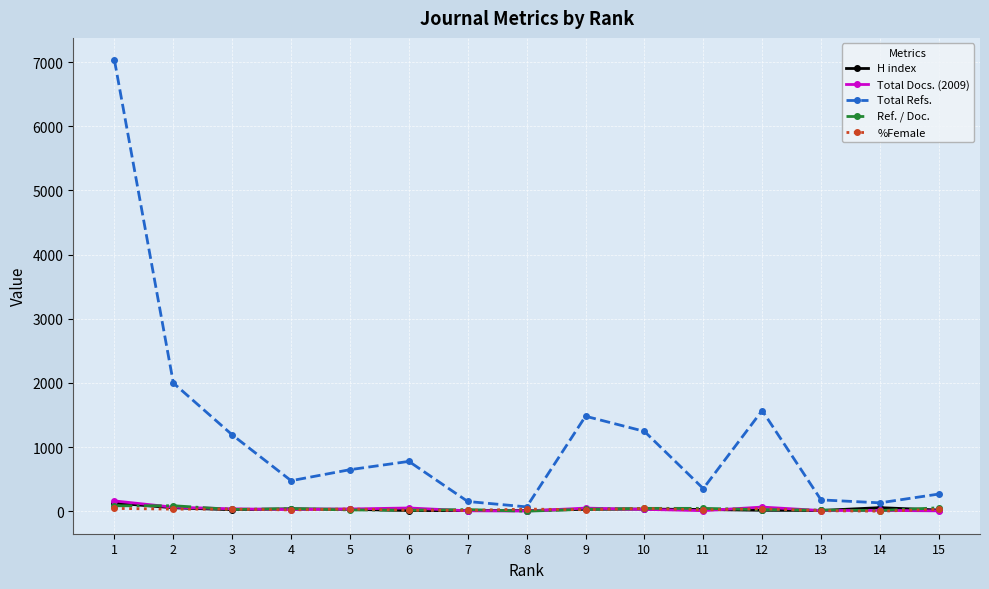

What is the difference between the highest and lowest values at 2?

1965